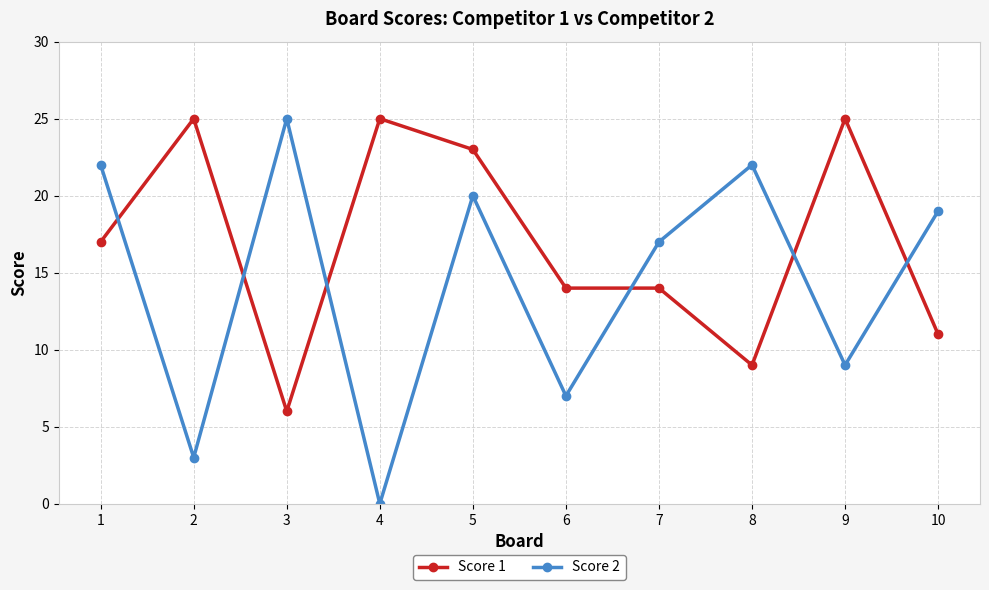

At how many categories does at least one series exceed 21?

7